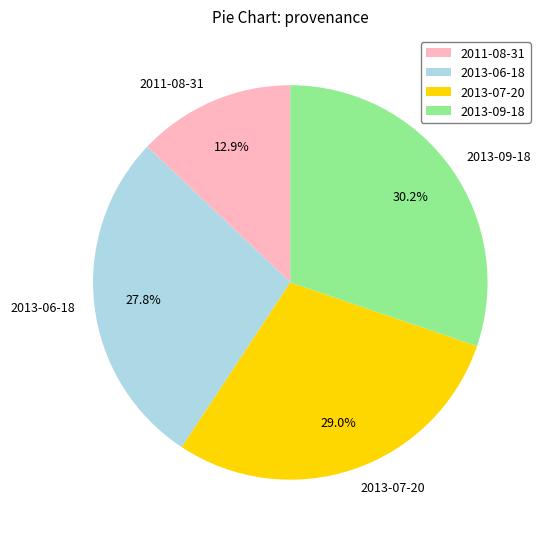

What percentage is the 2011-08-31 slice, to the nearest percent?

13%